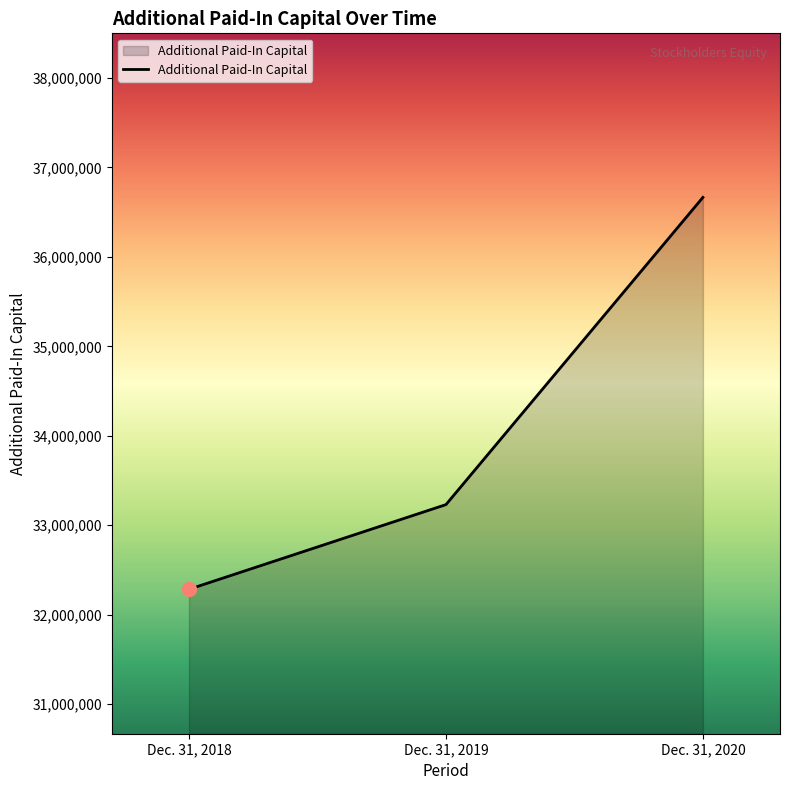

What is the change in value from Dec. 31, 2018 to Dec. 31, 2019?

+946134